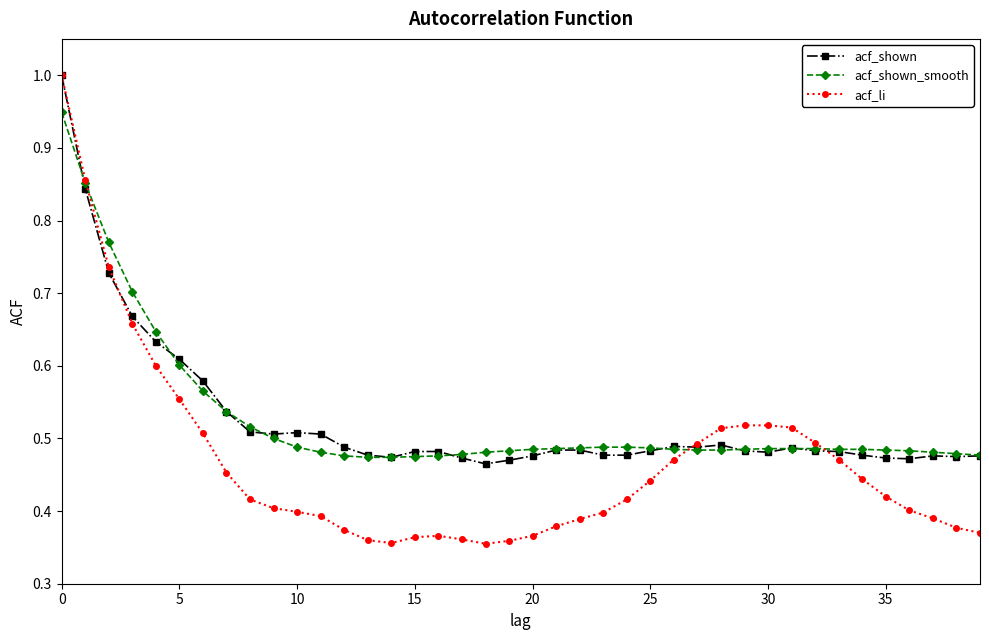

Which series has the largest range (max minus min)?

acf_li